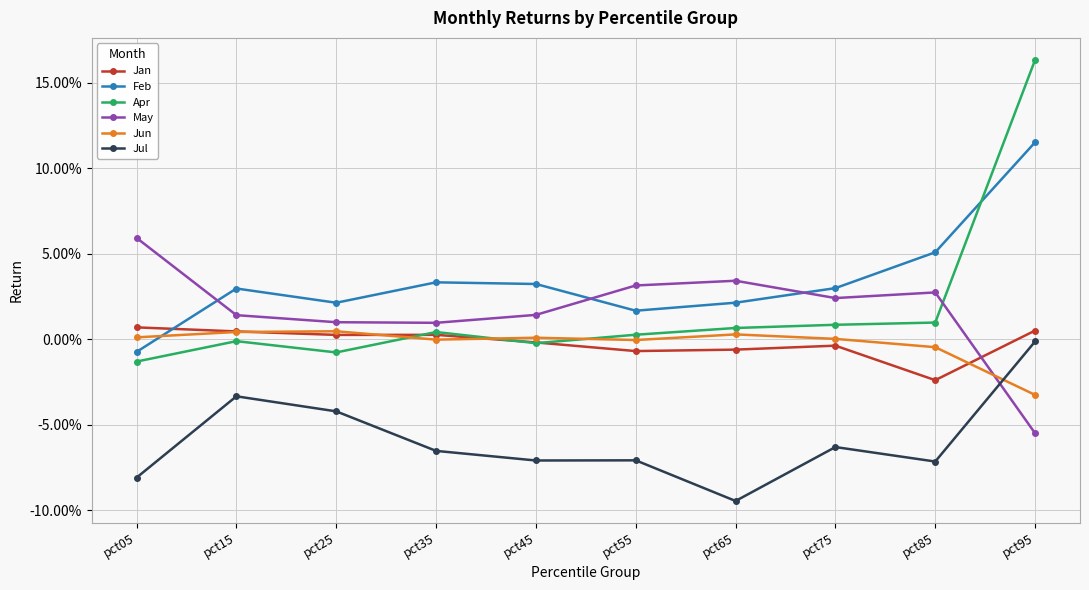

Which series has the largest total across all categories?

Feb